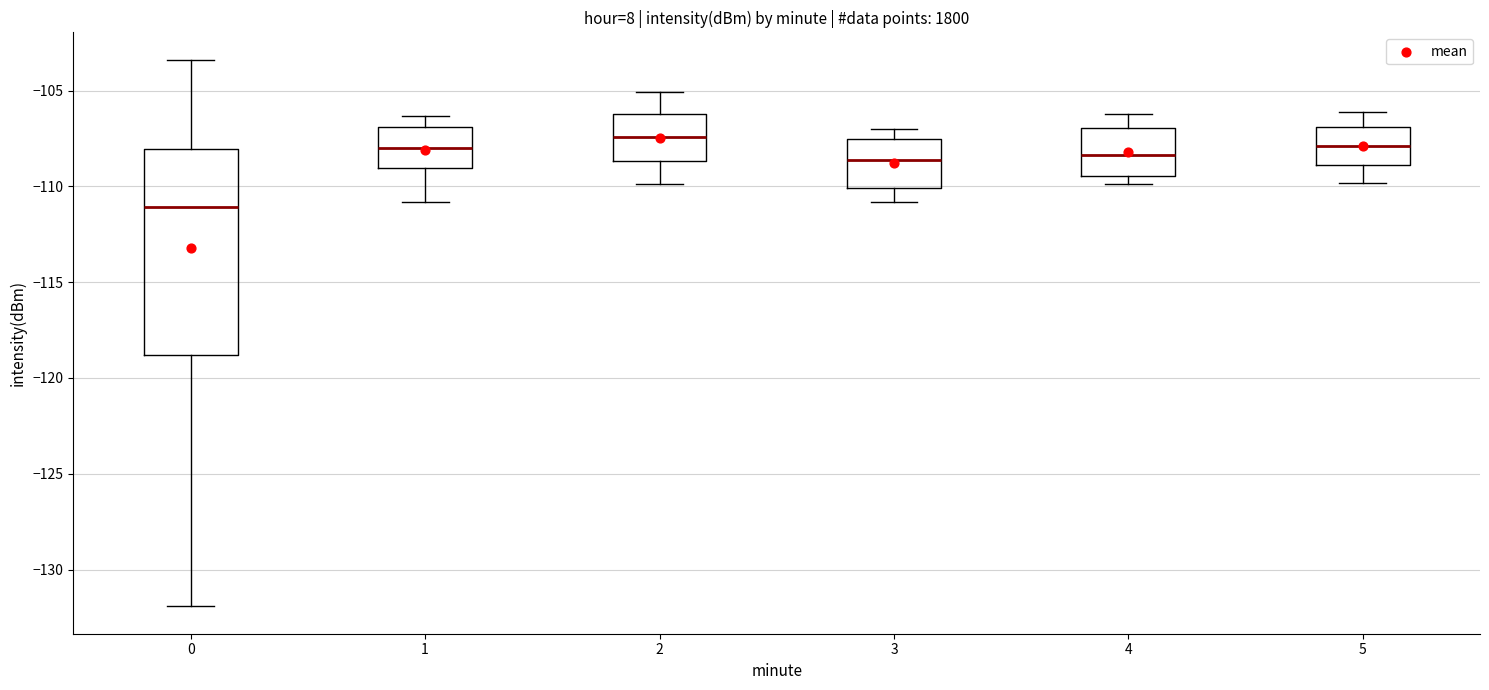

Comparing the boxes themselves (not the whiskers), which one is the tallest?

0